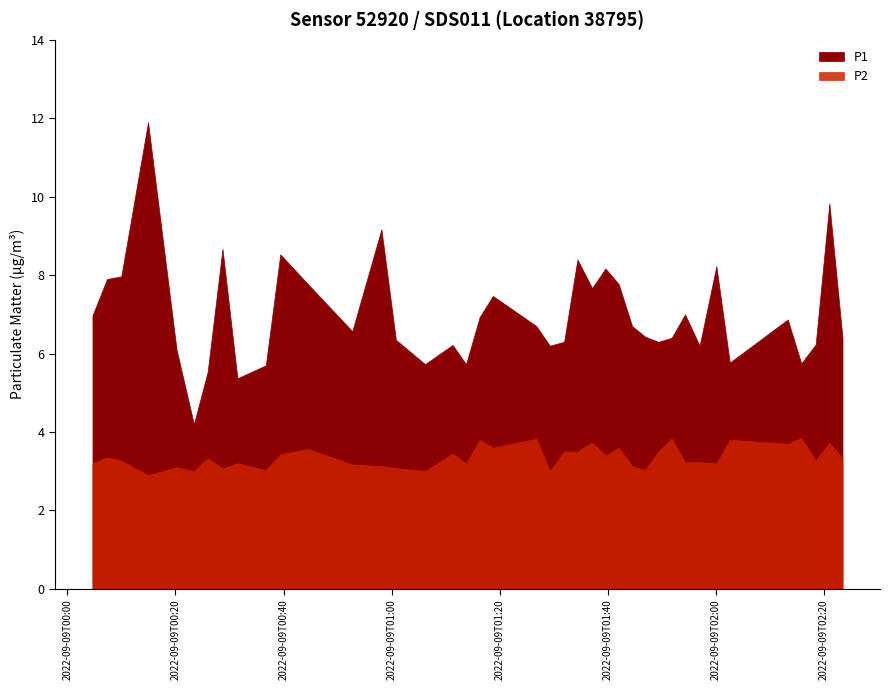

What are all the series names shown in the legend?

P1, P2